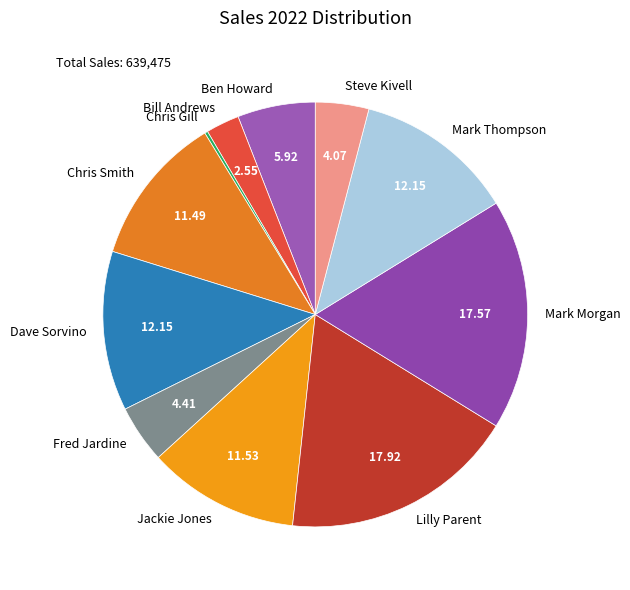

Combined, do Chris Smith and Mark Thompson account for over 50%?

No